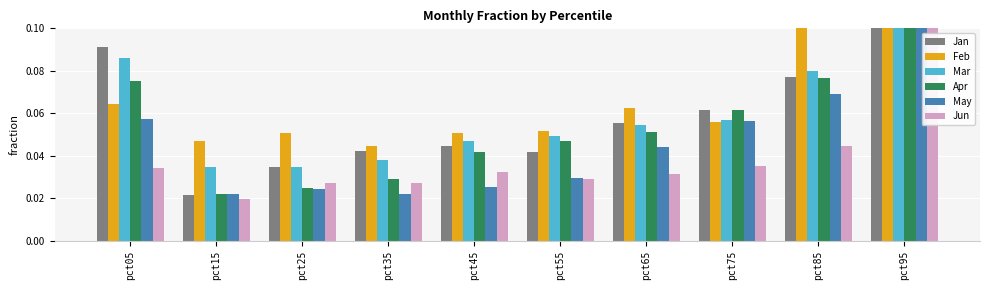

Reading left to right, list all the values displayed in this chart.

Jan: 0.1	0.0	0.0	0.0	0.0	0.0	0.1	0.1	0.1	0.3
Feb: 0.1	0.0	0.1	0.0	0.1	0.1	0.1	0.1	0.1	0.6
Mar: 0.1	0.0	0.0	0.0	0.0	0.0	0.1	0.1	0.1	0.5
Apr: 0.1	0.0	0.0	0.0	0.0	0.0	0.1	0.1	0.1	0.2
May: 0.1	0.0	0.0	0.0	0.0	0.0	0.0	0.1	0.1	0.3
Jun: 0.0	0.0	0.0	0.0	0.0	0.0	0.0	0.0	0.0	0.2